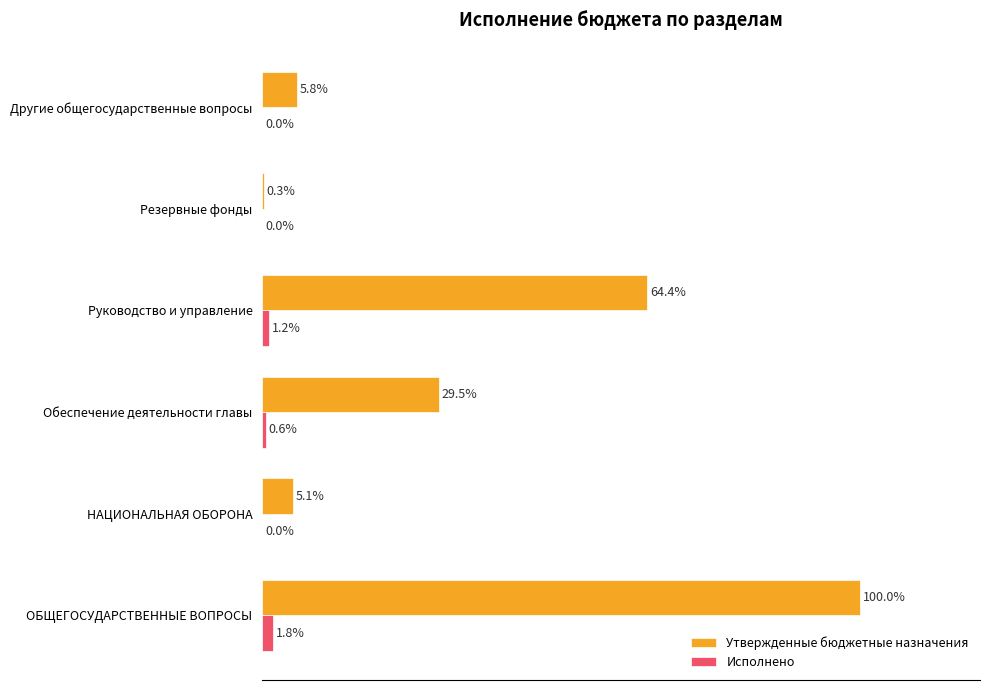

Is the value of Утвержденные бюджетные назначения at Резервные фонды greater than the value of Исполнено at Резервные фонды?

Yes